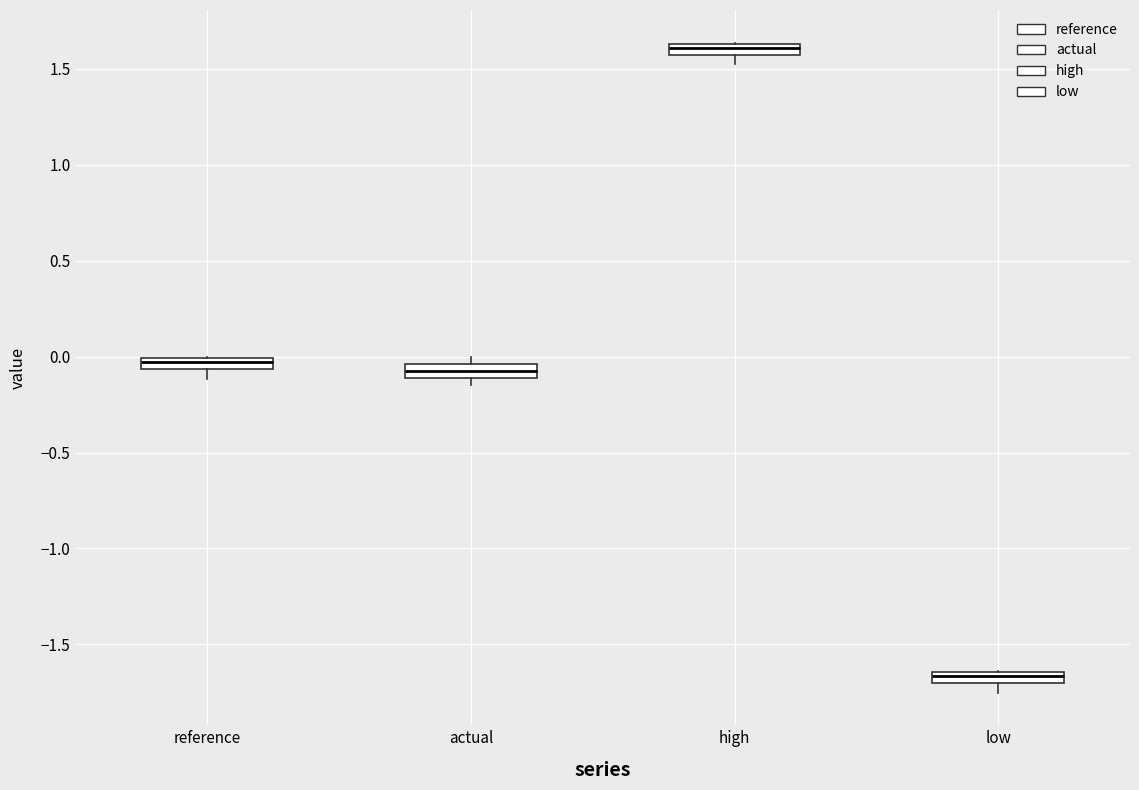

Which box has the highest median line?

high